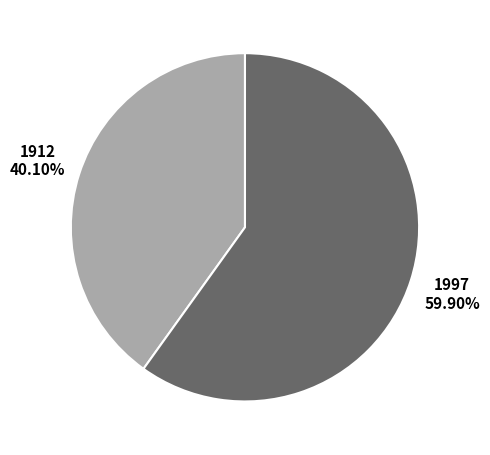

Does any single category account for the majority?

Yes